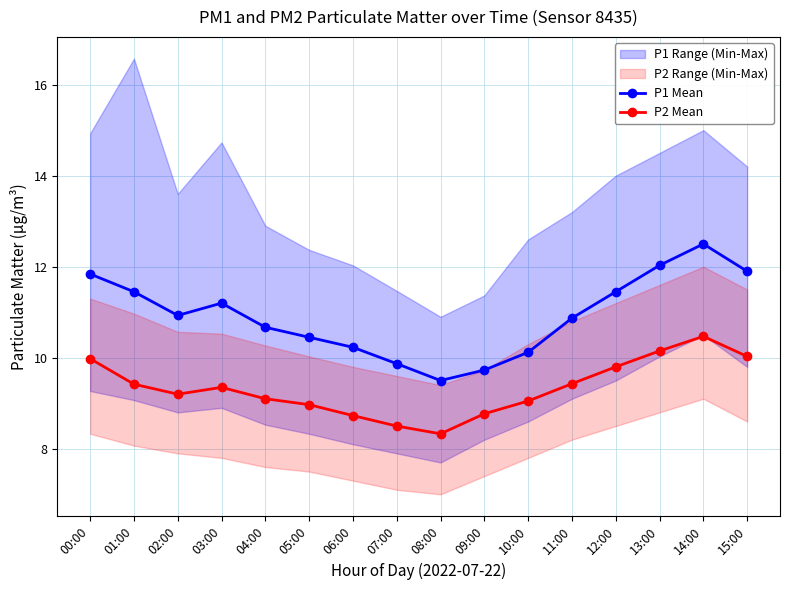

The P2 Mean series shows 14.5 at 12:00. True or false?

False